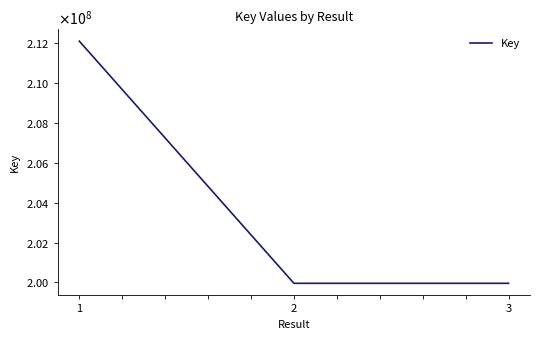

What is the difference between the maximum and minimum values?

12159920